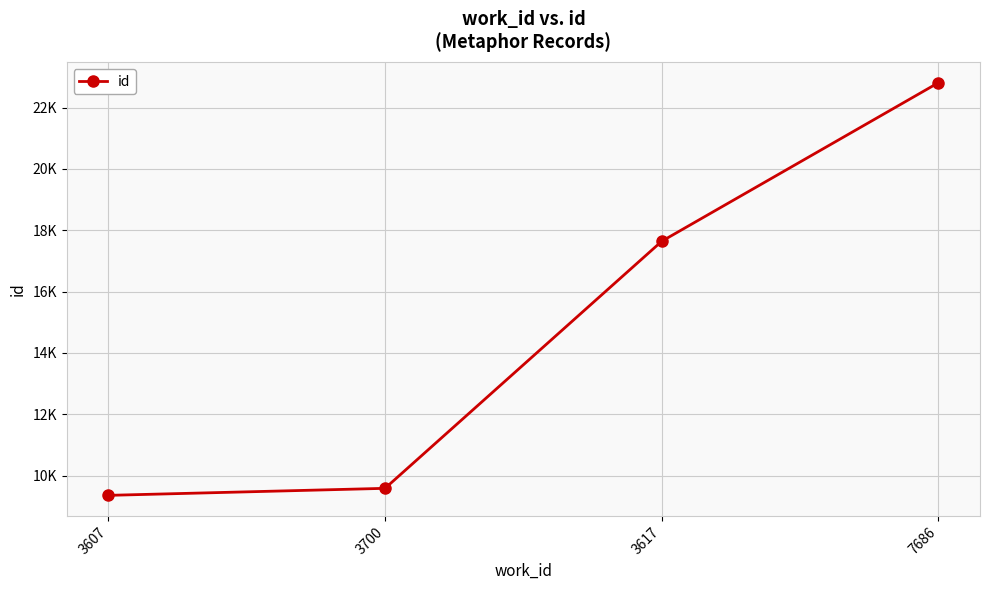

Which has a higher value, 3607 or 3617?

3617